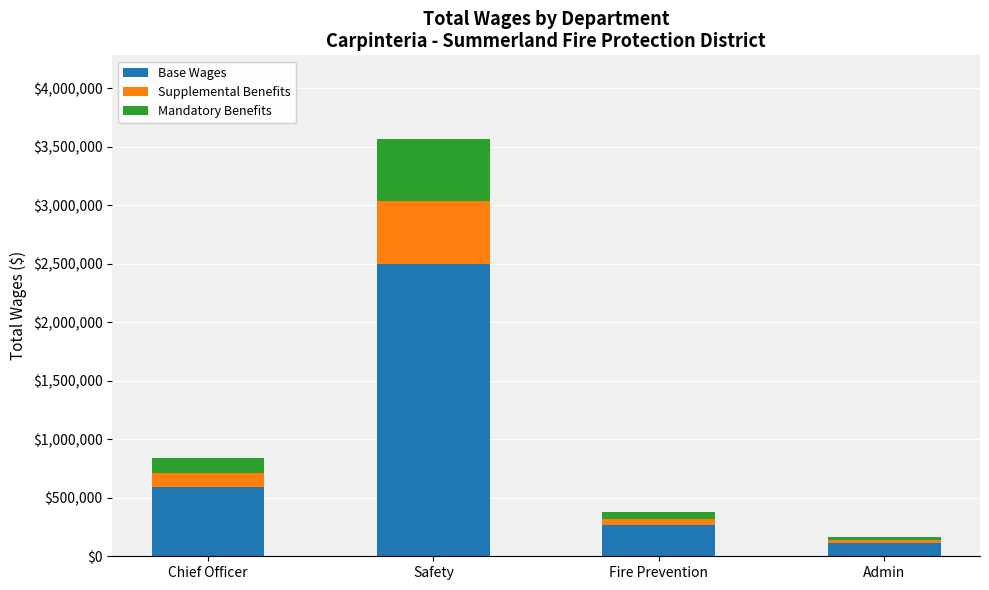

What is the maximum value for Base Wages?

2497572.0